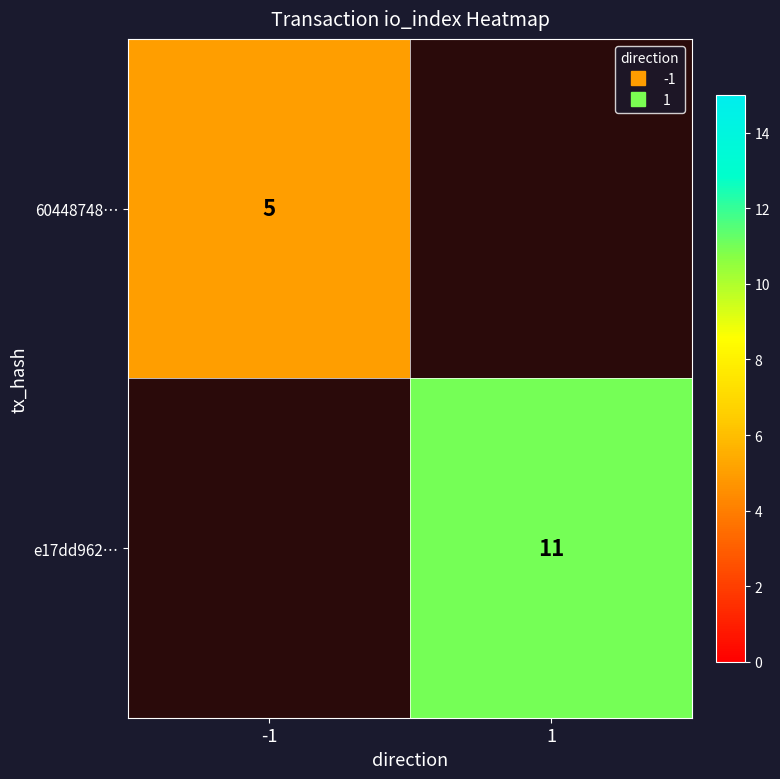

At which label does 60448748… reach its minimum?

-1